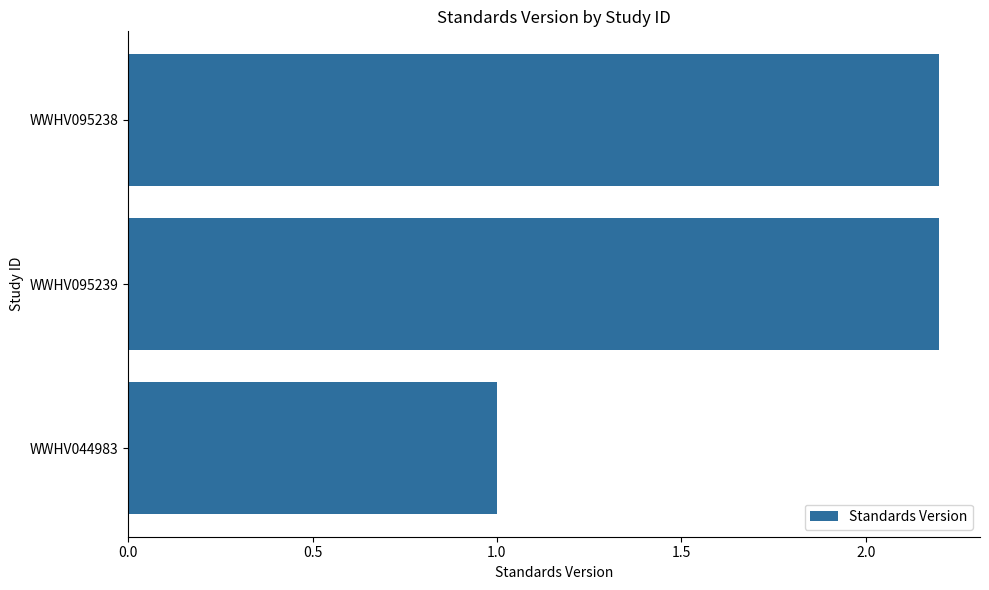

What is the smallest value displayed?

1.0